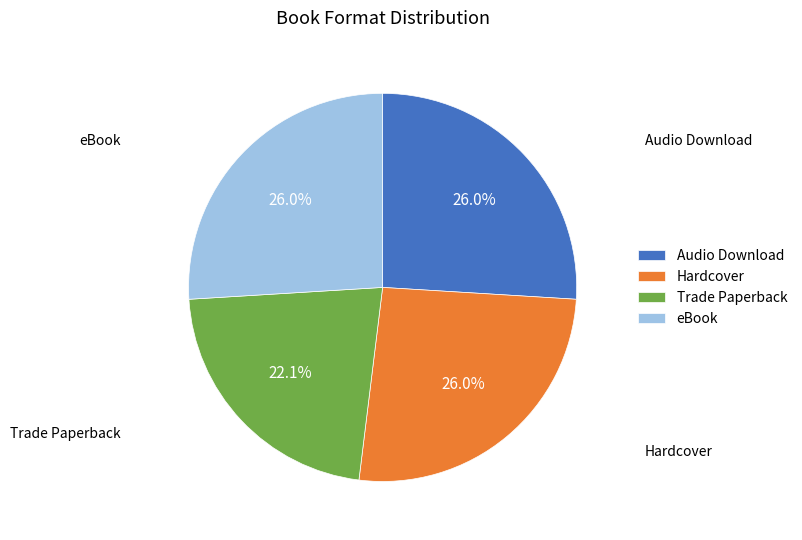

Between eBook and Trade Paperback, which is larger?

eBook